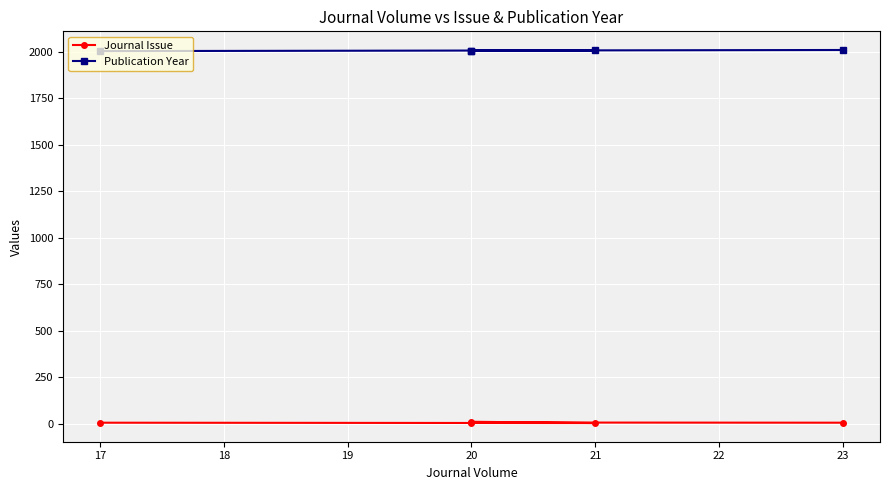

How many data points does each series have?

5